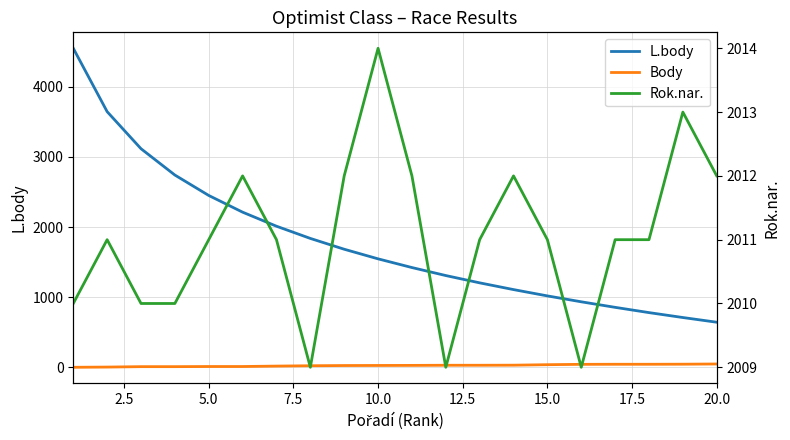

How many distinct data groups are displayed?

3